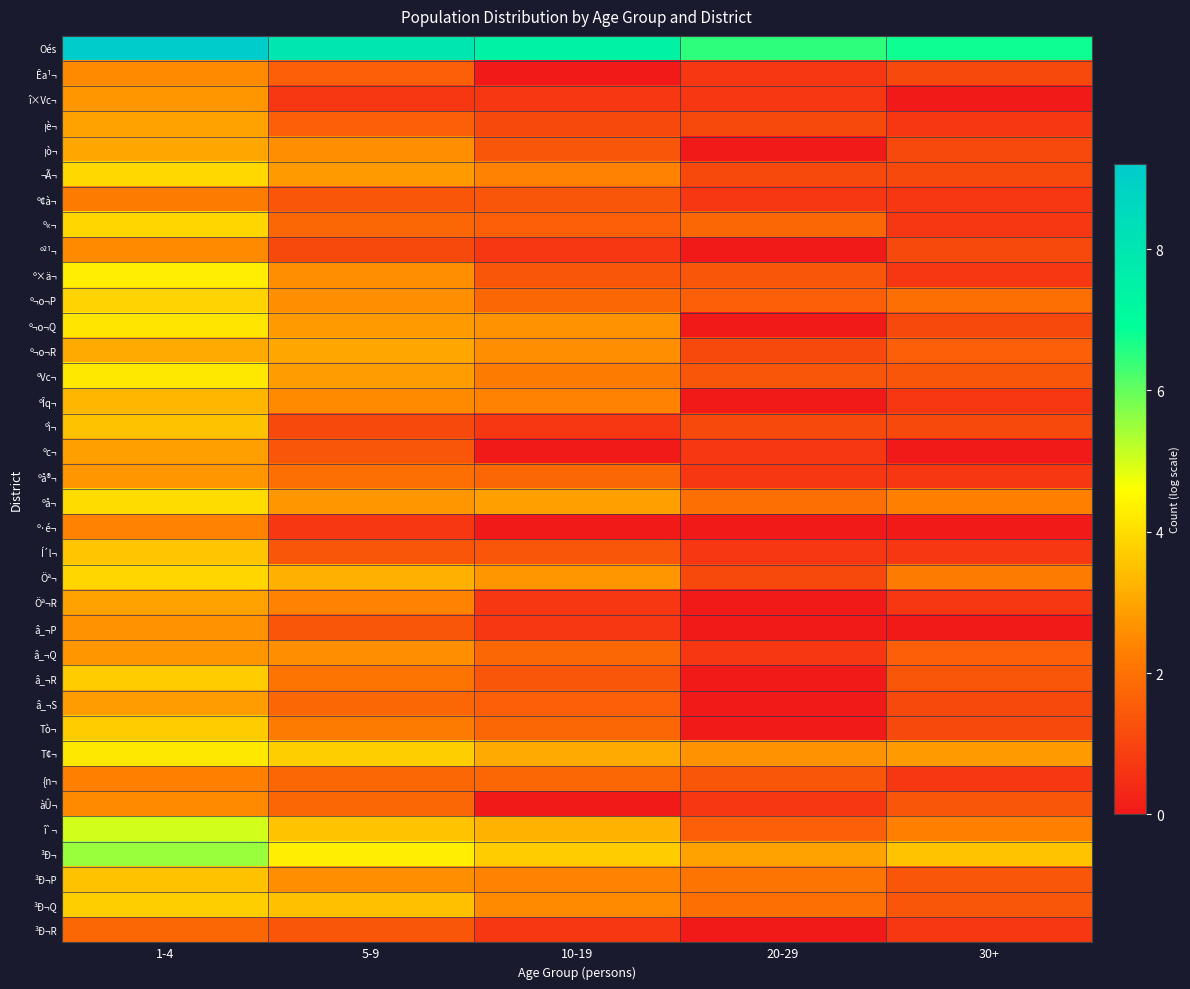

Count the number of categories in the chart.

5